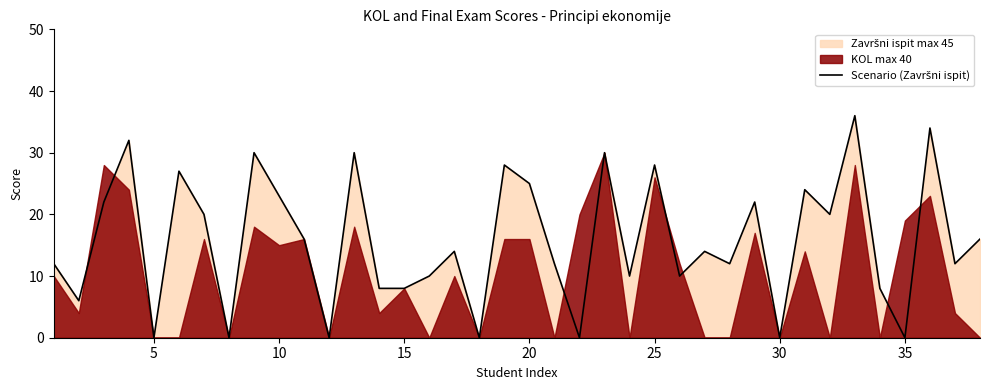

Reading right to left, transcribe all the data shown in this chart.

16	12	34	0	8	36	20	24	0	22	12	14	10	28	10	30	0	12	25	28	0	14	10	8	8	30	0	16	23	30	0	20	27	0	32	22	6	12